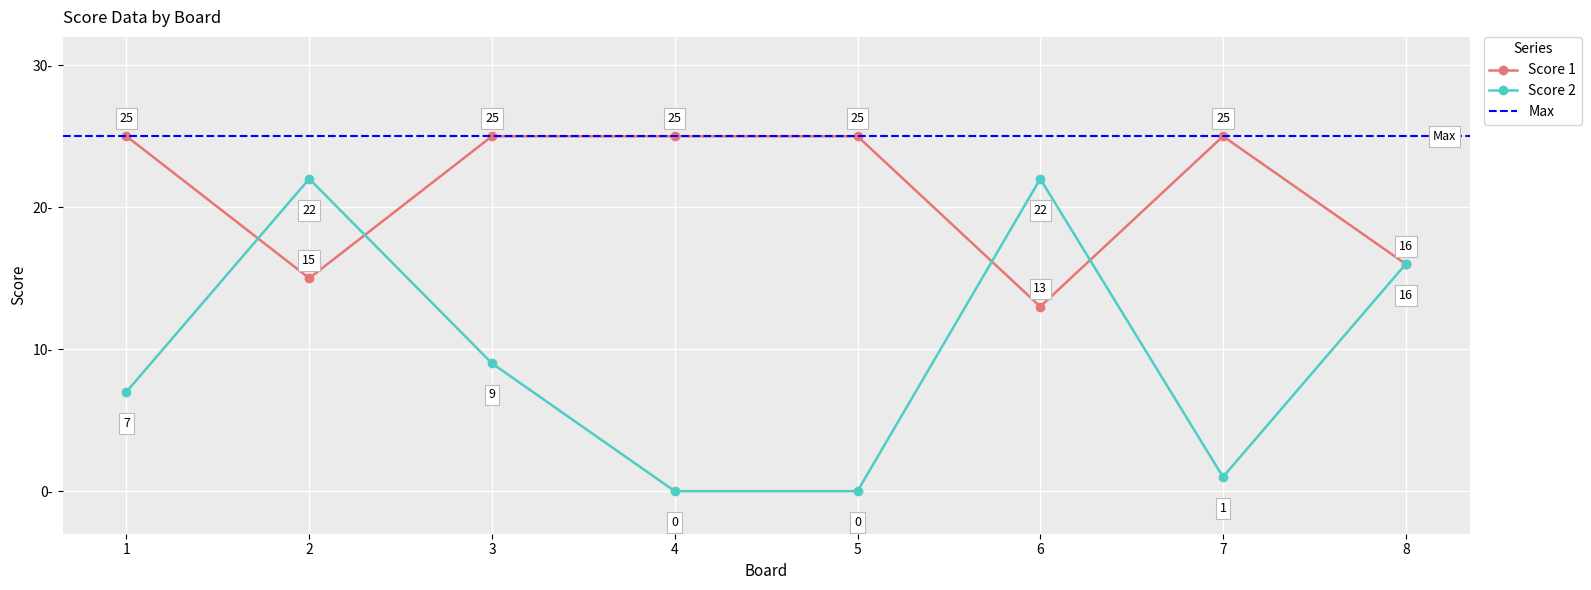

What is the average value of the Score 1 series?

21